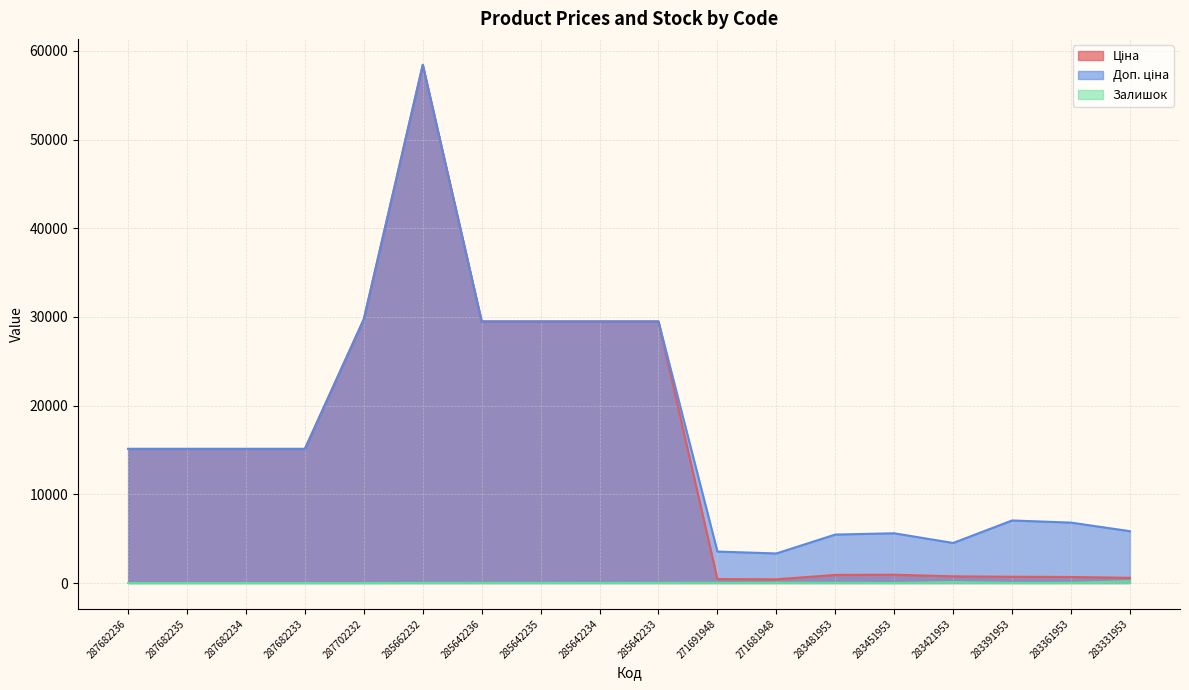

At how many categories does at least one series exceed 24087?

6